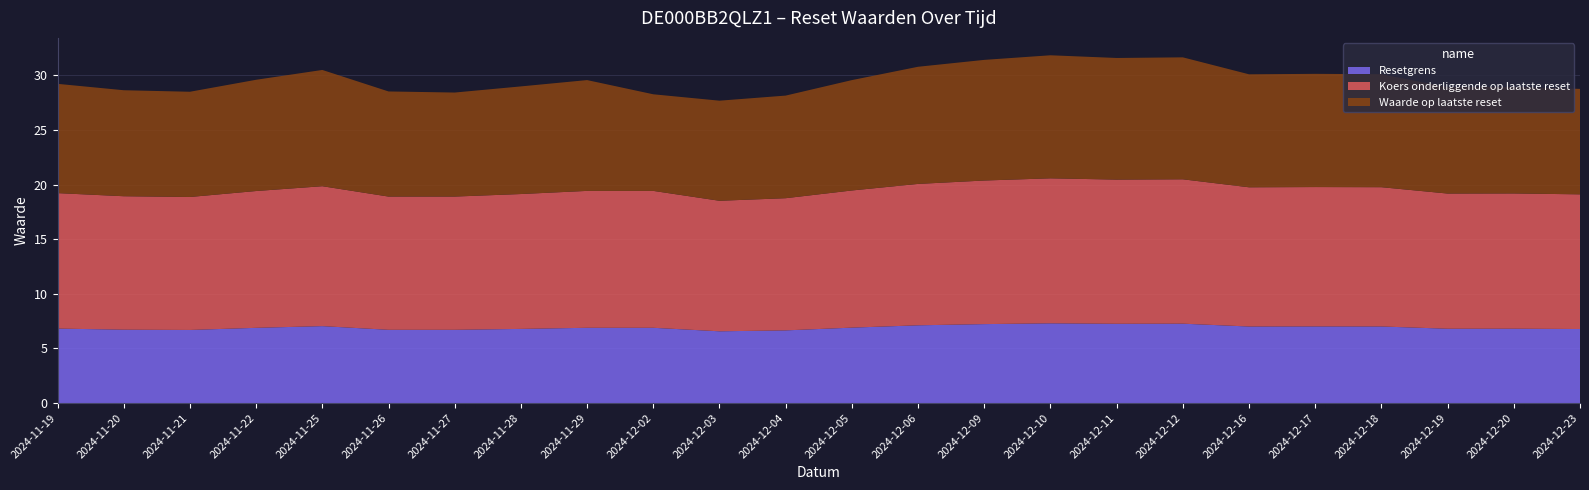

Reading left to right, extract all data points from this chart.

Resetgrens: 2024-11-19=6.8	2024-11-20=6.7	2024-11-21=6.7	2024-11-22=6.9	2024-11-25=7.0	2024-11-26=6.7	2024-11-27=6.7	2024-11-28=6.8	2024-11-29=6.9	2024-12-02=6.9	2024-12-03=6.6	2024-12-04=6.7	2024-12-05=6.9	2024-12-06=7.1	2024-12-09=7.2	2024-12-10=7.3	2024-12-11=7.3	2024-12-12=7.3	2024-12-16=7.0	2024-12-17=7.0	2024-12-18=7.0	2024-12-19=6.8	2024-12-20=6.8	2024-12-23=6.8
Koers onderliggende op laatste reset: 2024-11-19=12.4	2024-11-20=12.2	2024-11-21=12.2	2024-11-22=12.5	2024-11-25=12.8	2024-11-26=12.2	2024-11-27=12.2	2024-11-28=12.3	2024-11-29=12.5	2024-12-02=12.5	2024-12-03=11.9	2024-12-04=12.1	2024-12-05=12.6	2024-12-06=12.9	2024-12-09=13.1	2024-12-10=13.3	2024-12-11=13.2	2024-12-12=13.2	2024-12-16=12.7	2024-12-17=12.8	2024-12-18=12.7	2024-12-19=12.4	2024-12-20=12.4	2024-12-23=12.3
Waarde op laatste reset: 2024-11-19=10.0	2024-11-20=9.7	2024-11-21=9.6	2024-11-22=10.2	2024-11-25=10.6	2024-11-26=9.6	2024-11-27=9.5	2024-11-28=9.8	2024-11-29=10.1	2024-12-02=8.8	2024-12-03=9.2	2024-12-04=9.4	2024-12-05=10.1	2024-12-06=10.7	2024-12-09=11.0	2024-12-10=11.3	2024-12-11=11.1	2024-12-12=11.2	2024-12-16=10.3	2024-12-17=10.4	2024-12-18=10.3	2024-12-19=9.7	2024-12-20=9.7	2024-12-23=9.7